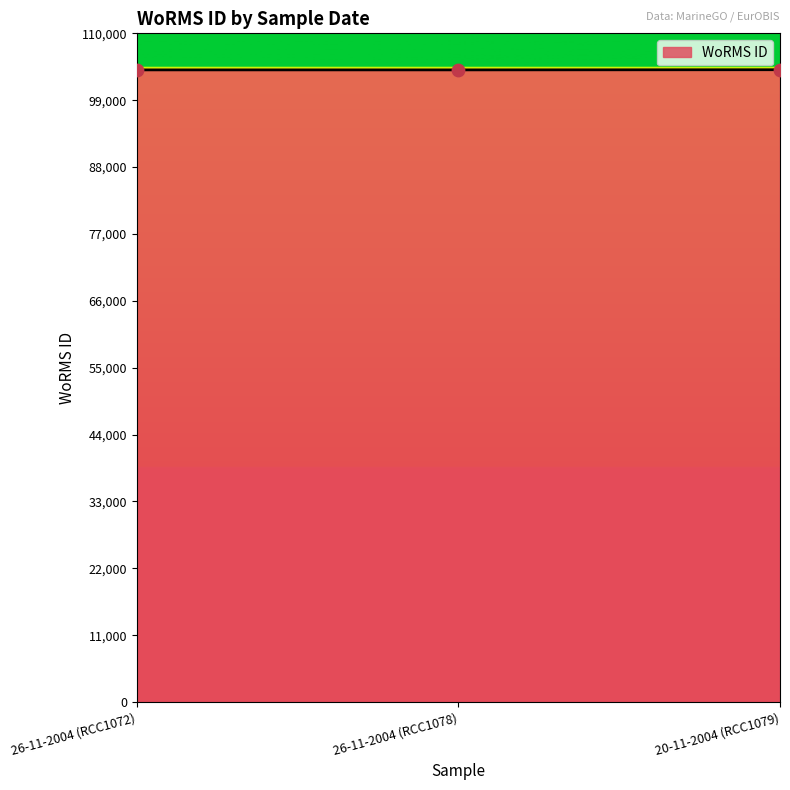

What is the ratio of the value at 20-11-2004 (RCC1079) to the value at 26-11-2004 (RCC1072)?

1.0